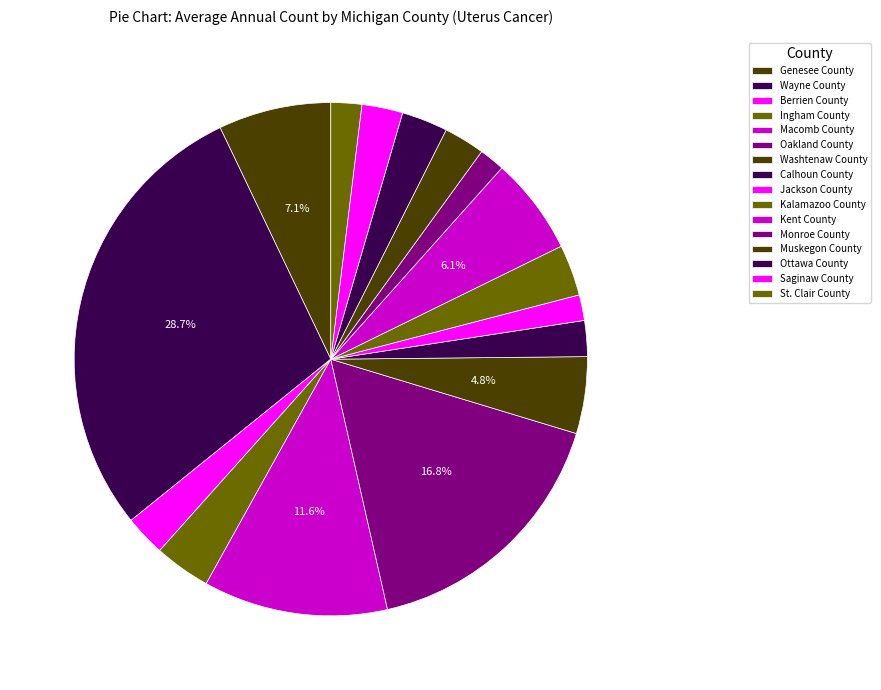

Which slice is the largest?

Wayne County